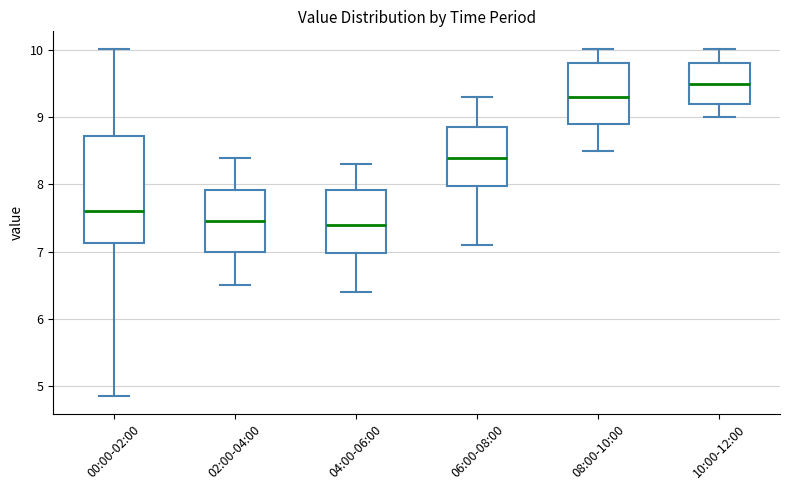

Which box is the tallest, from its lower edge to its upper edge?

00:00-02:00